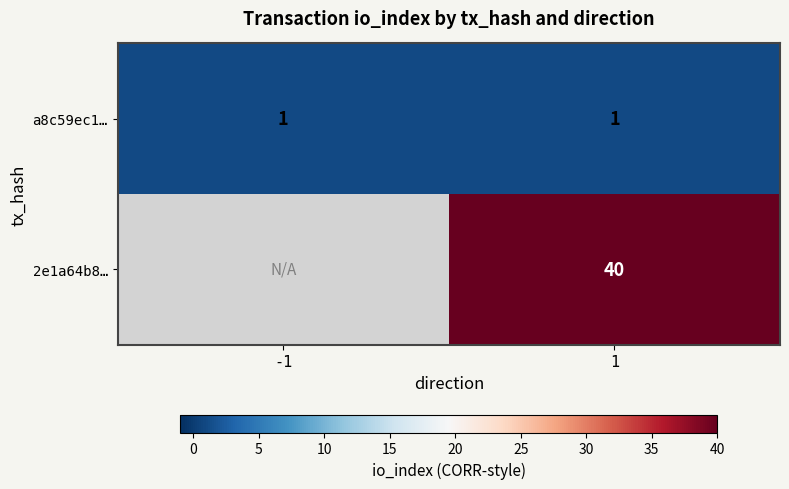

At which category is the sum across all series the highest?

1